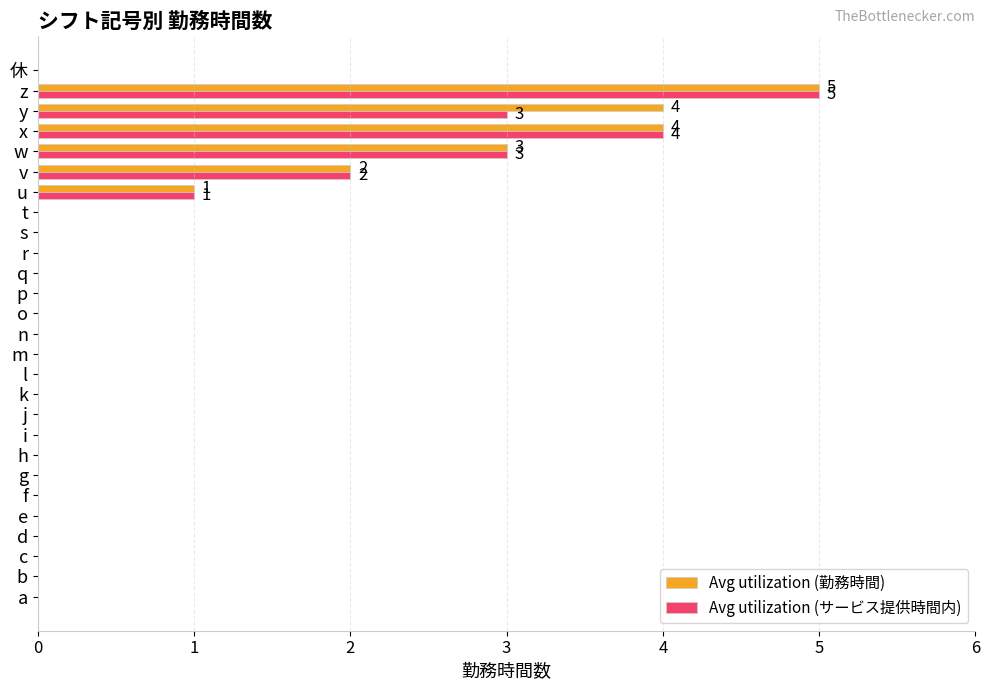

True or false: Avg utilization (サービス提供時間内) has a value of 0 at q.

True